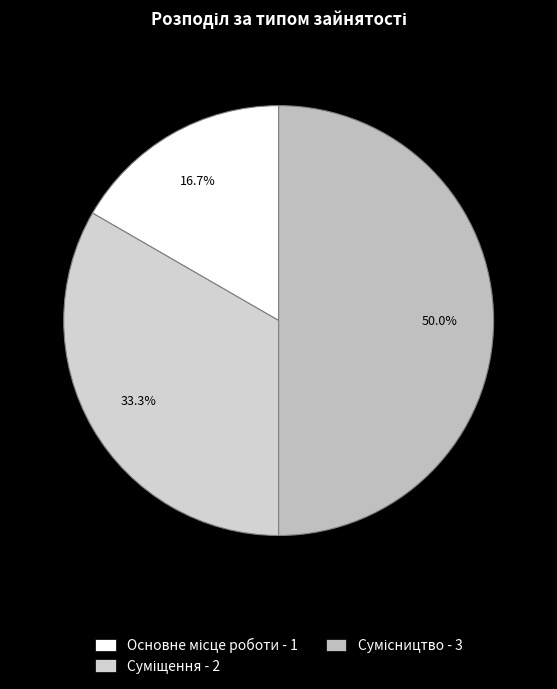

To the nearest percent, what is the combined percentage of Основне місце роботи and Сумісництво?

67%